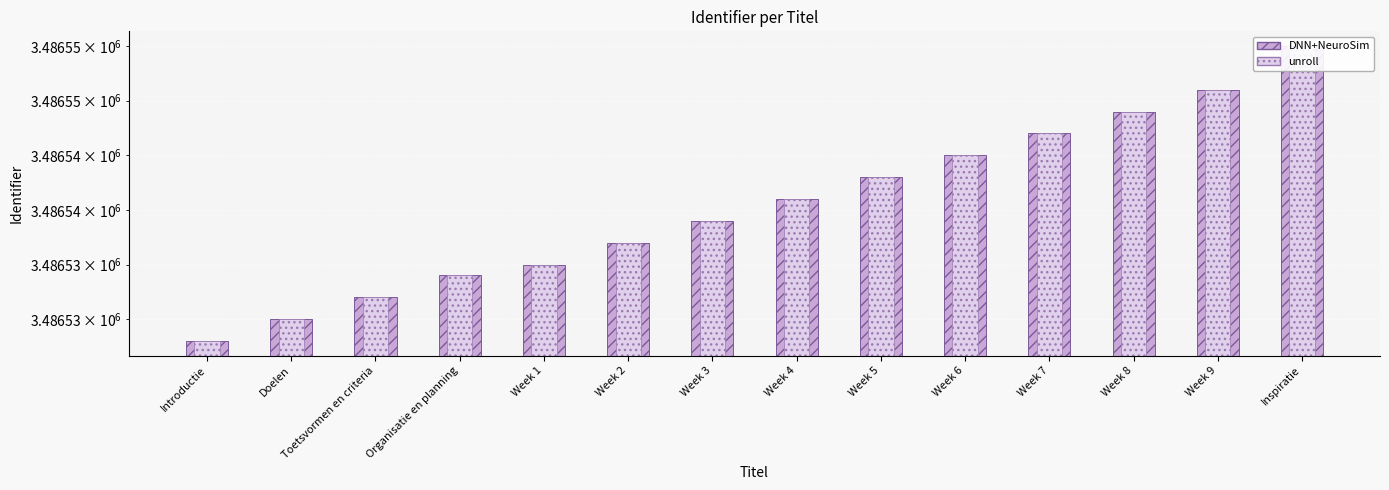

At how many categories does at least one series exceed 3486537?

8